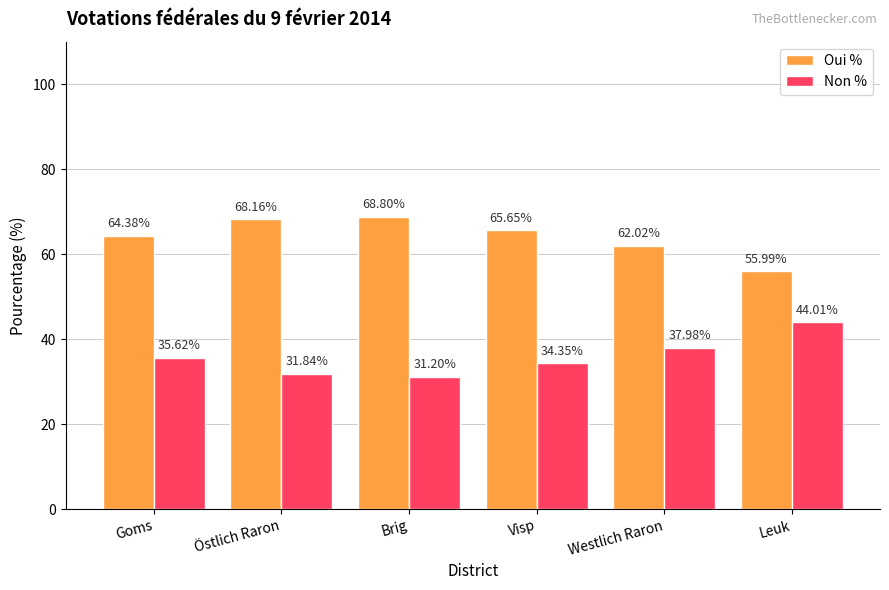

Which category has the highest value across all series?

Brig